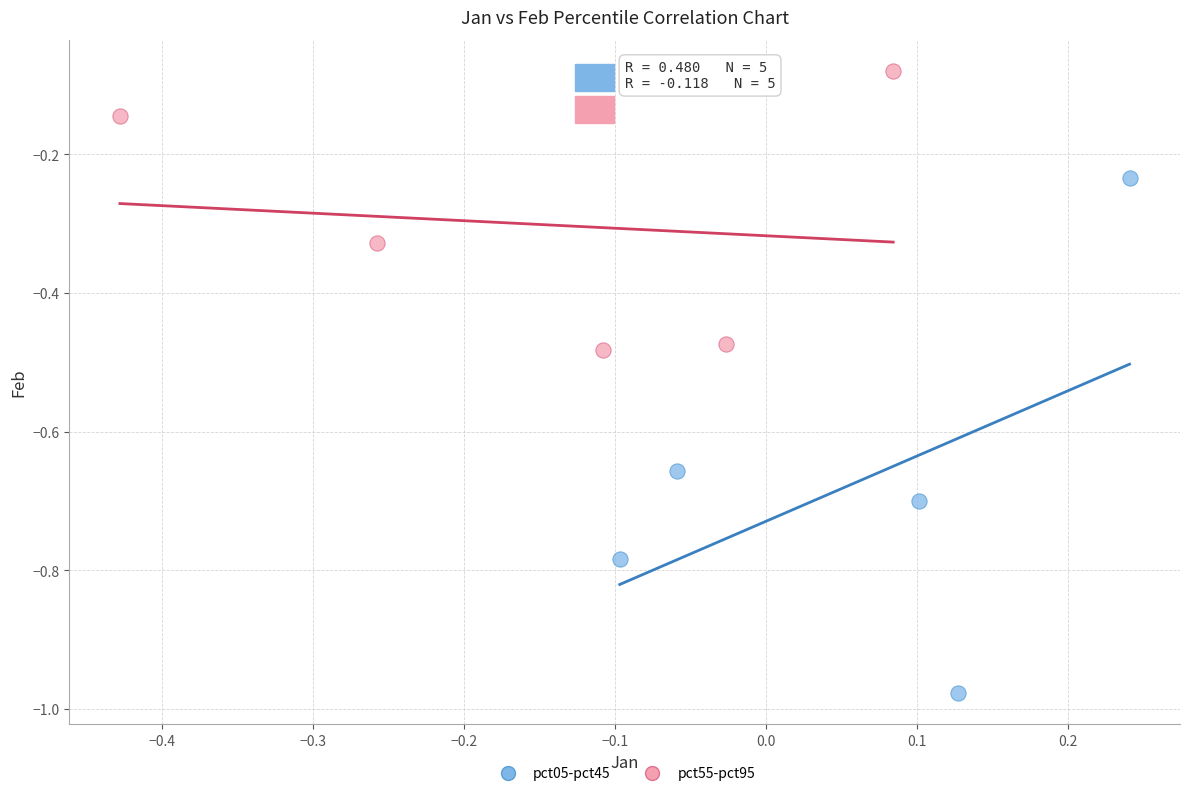

Which series reaches the minimum Y coordinate?

pct05-pct45